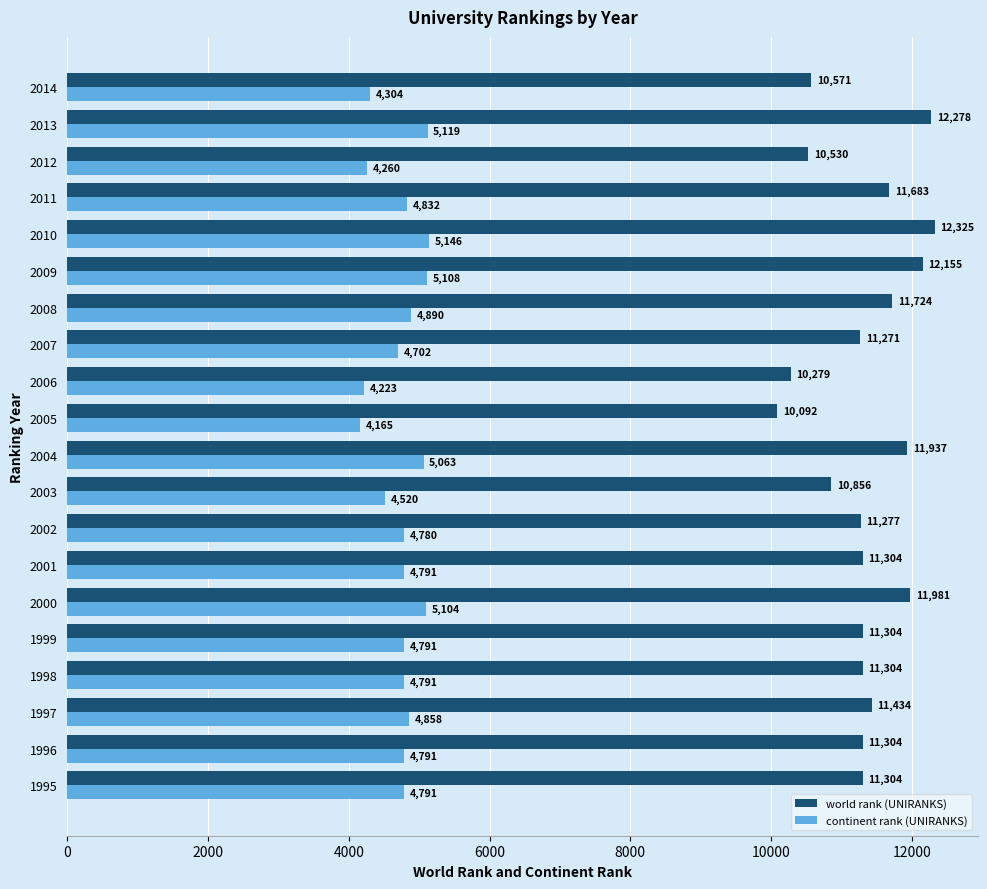

Read the world rank (UNIRANKS) value at 1999, to the nearest 10.

11300